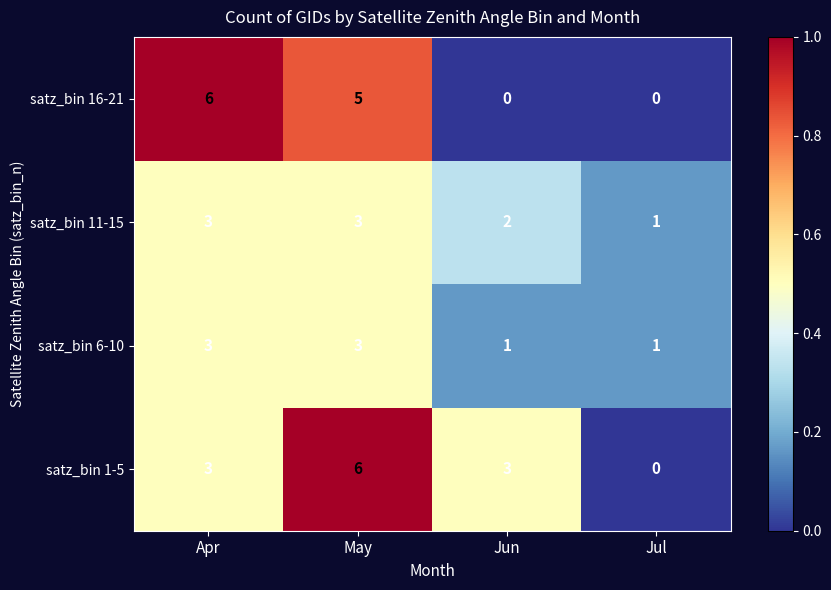

Reading left to right, transcribe all the data shown in this chart.

satz_bin 16-21: 6	5	0	0
satz_bin 11-15: 3	3	2	1
satz_bin 6-10: 3	3	1	1
satz_bin 1-5: 3	6	3	0